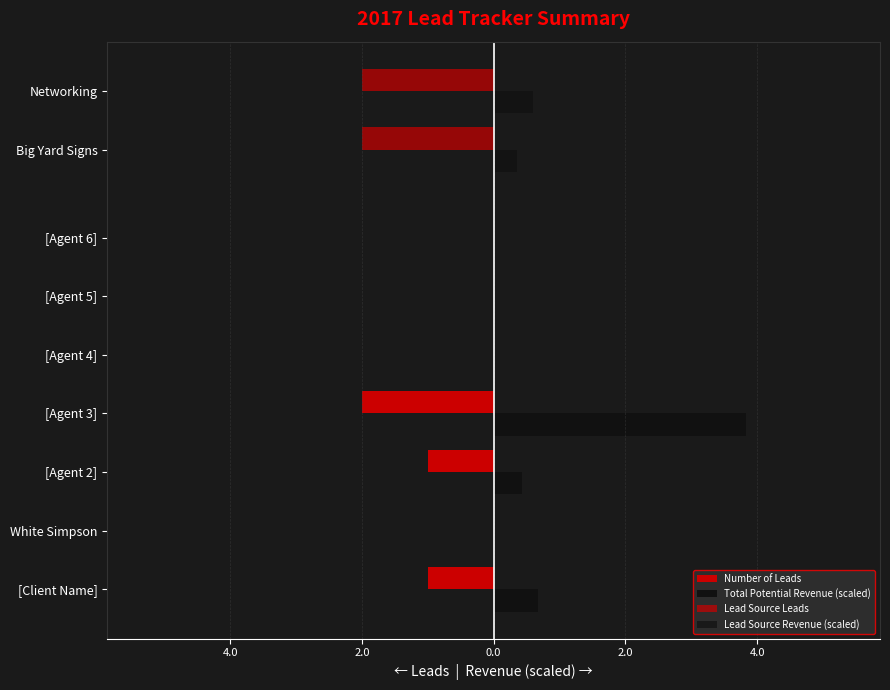

Where is Total Potential Revenue Value nearest to the value 1?

[Client Name]